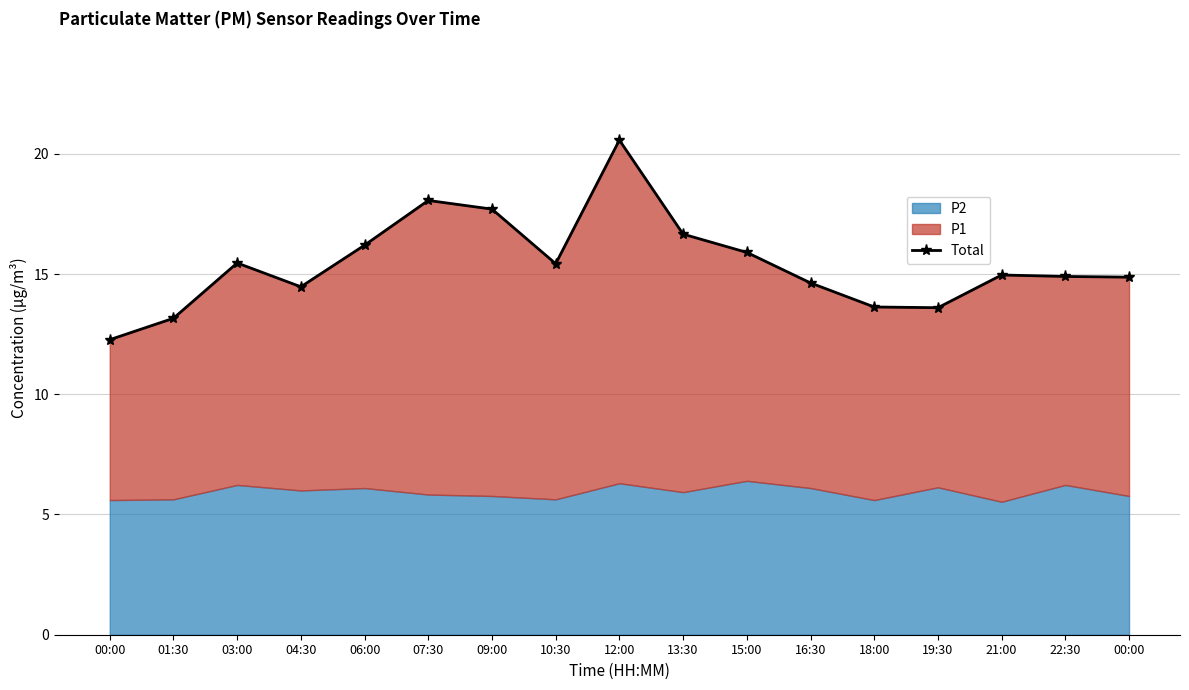

Rank the categories by value from lowest to highest.

00:00, 01:30, 19:30, 18:00, 04:30, 16:30, 00:00, 22:30, 21:00, 10:30, 03:00, 15:00, 06:00, 13:30, 09:00, 07:30, 12:00